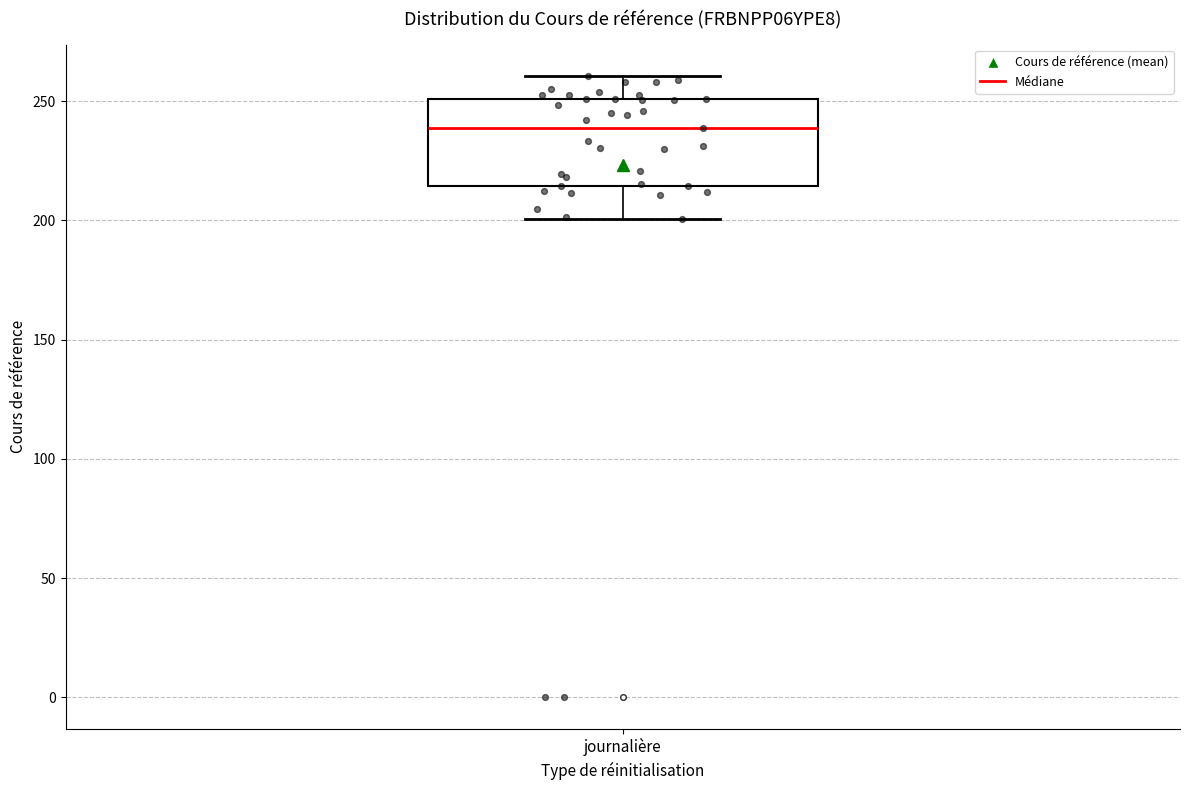

Read this box plot against the y-axis: the position of the median line, the range covered by the box, and the ends of both whiskers. The values are not printed on the chart, so give them approximately, as read against the axis.

median 240, box 215 to 250, whiskers 200 to 260